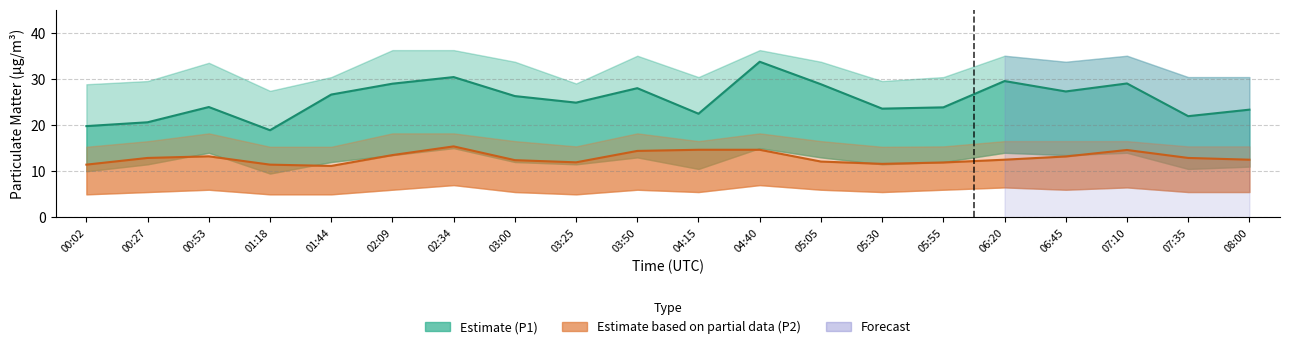

At which category is the sum across all series the highest?

04:40